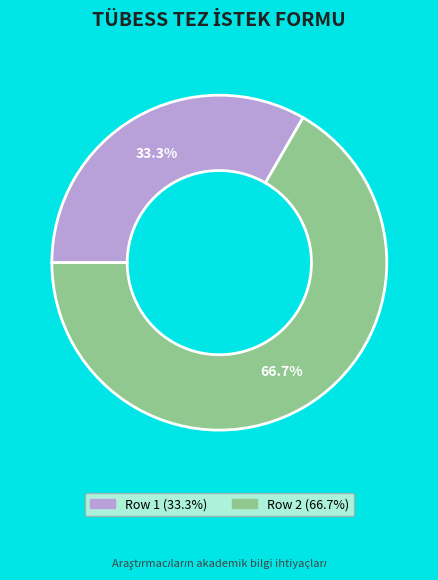

What percentage do Row 1 and Row 2 together represent?

100.0%